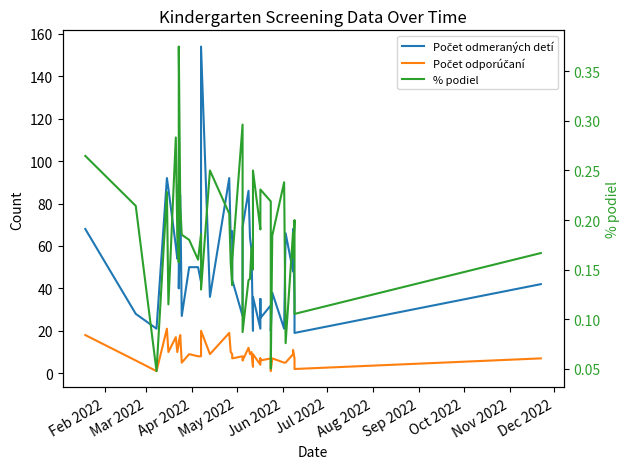

True or false: Počet odporúčaní and % podiel intersect in this chart.

False